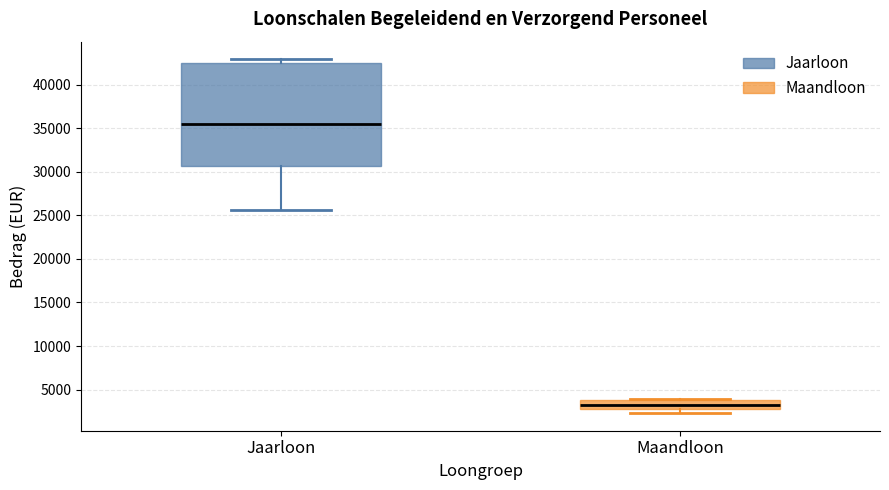

Which box's median line is the highest?

Jaarloon